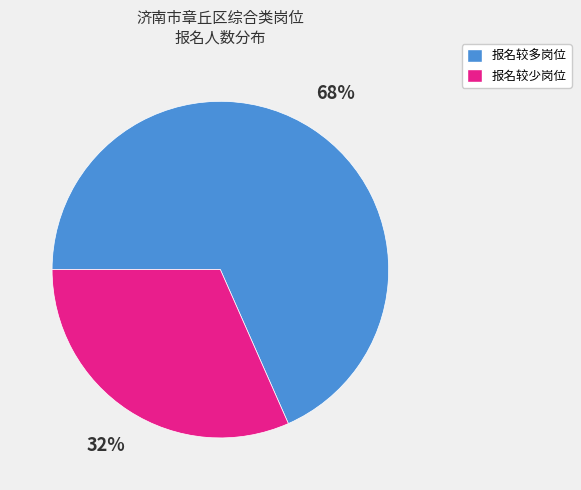

Does any single category account for the majority?

Yes